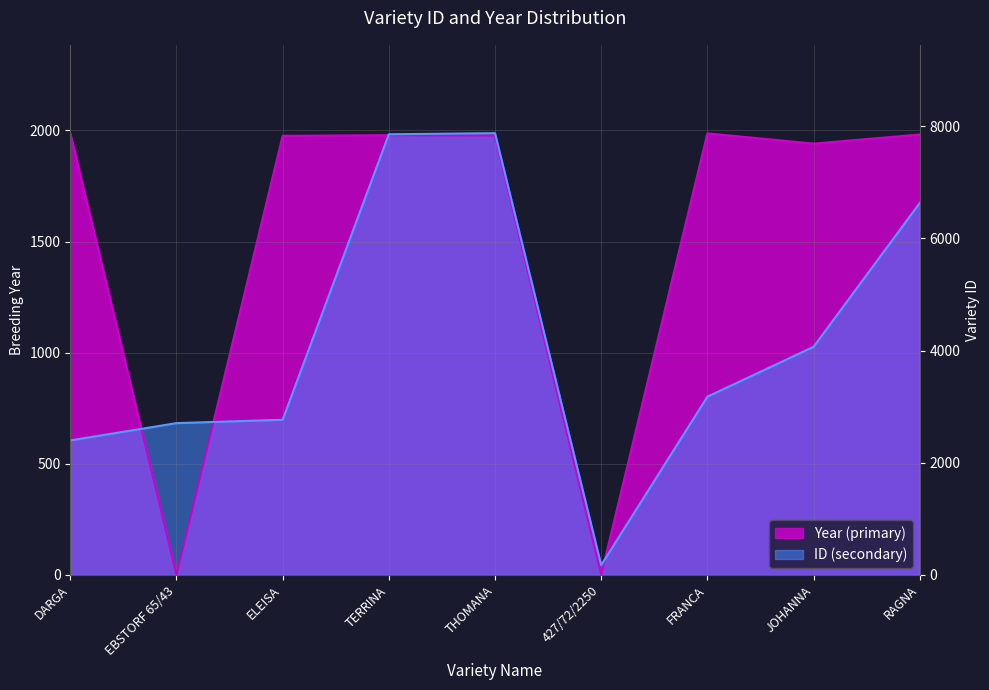

Where is the first local minimum for ID (secondary)?

427/72/2250